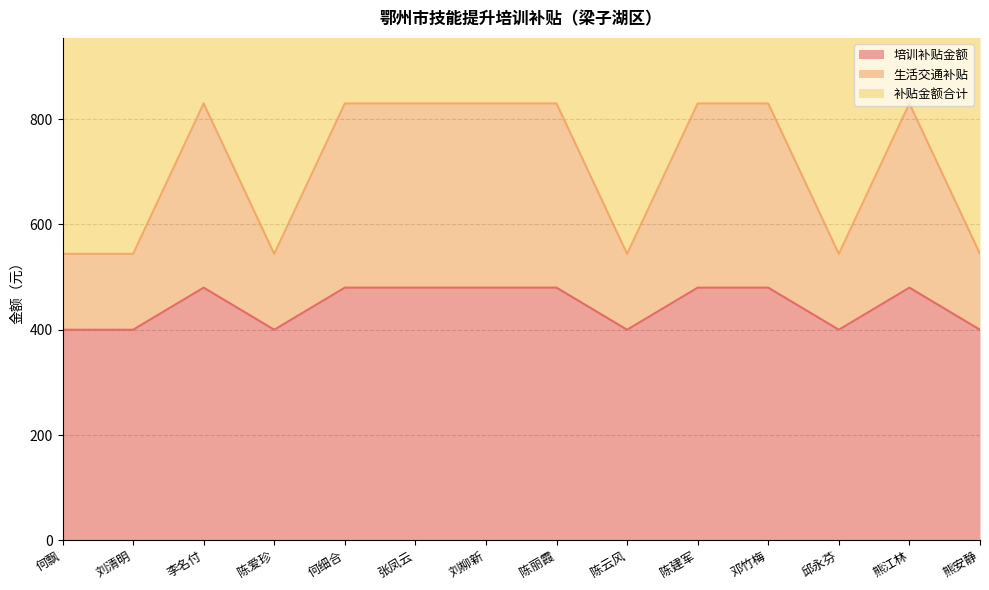

Which category has the lowest value in the 补贴金额合计 series?

何飘